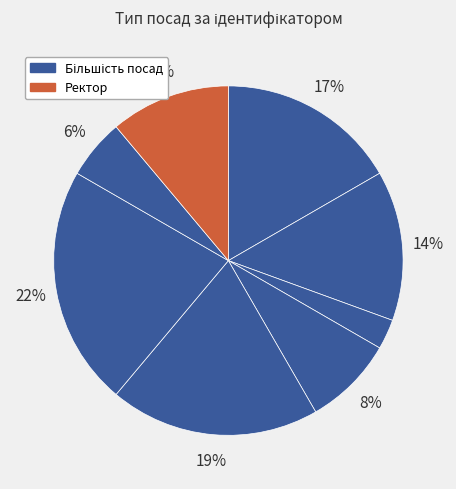

How many slices are in this pie chart?

8